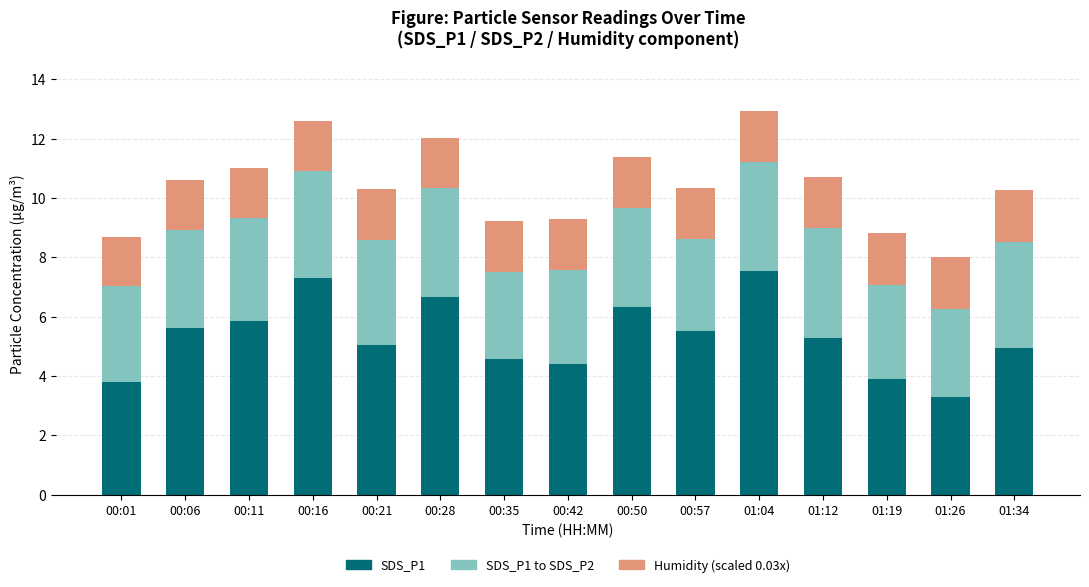

What is the total value across all series at 00:42?

9.3